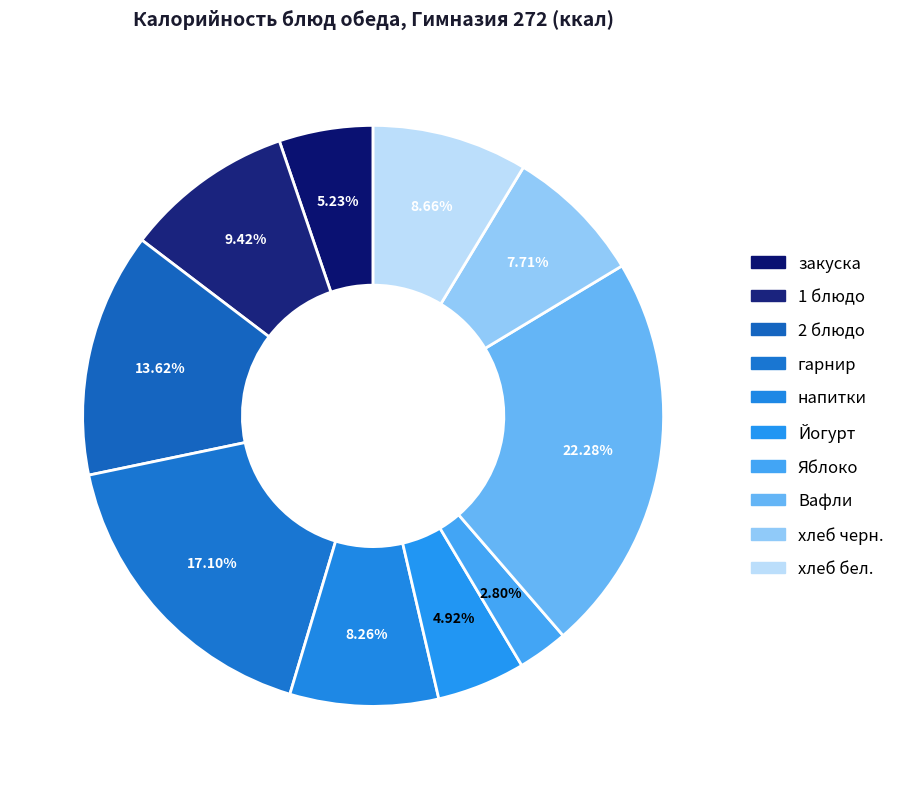

Count the number of slices in the pie.

10